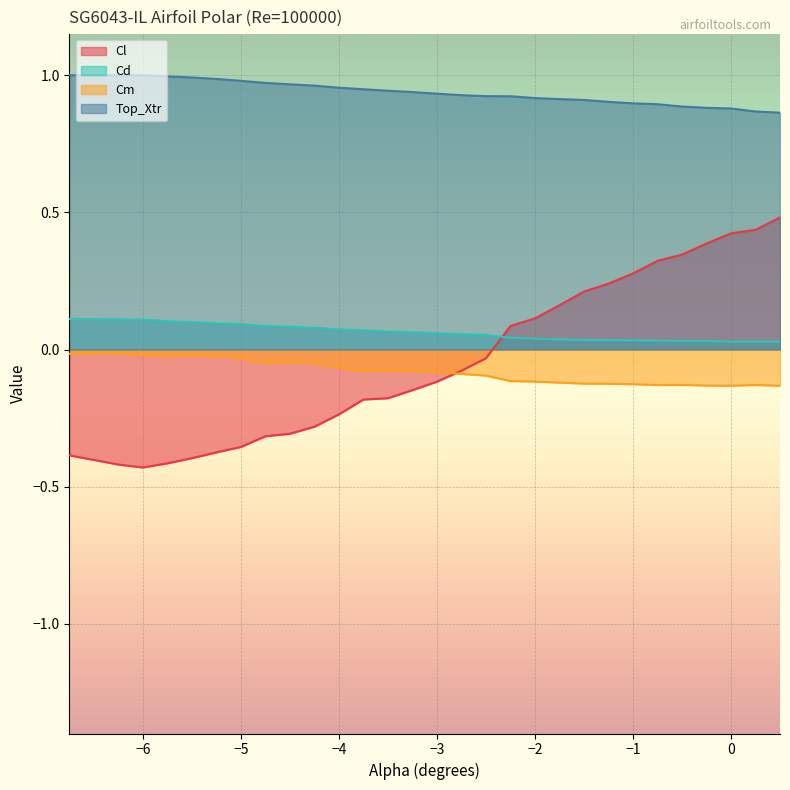

Which series has the largest range (max minus min)?

Cl